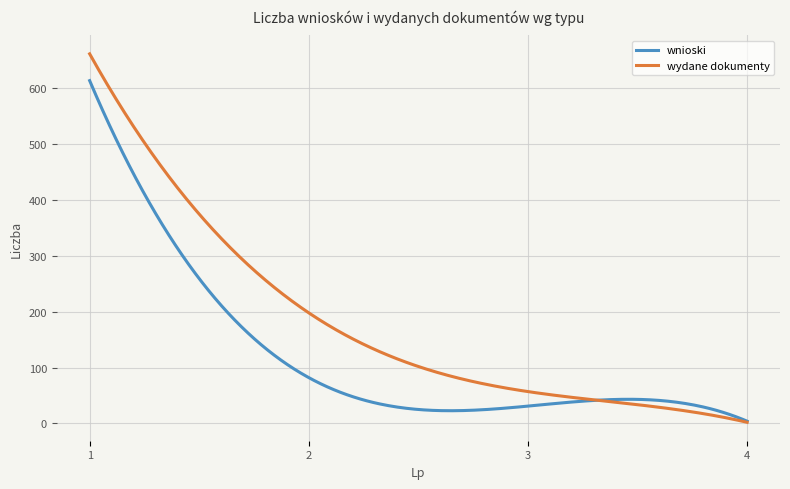

What is the maximum value for wnioski?

614.0